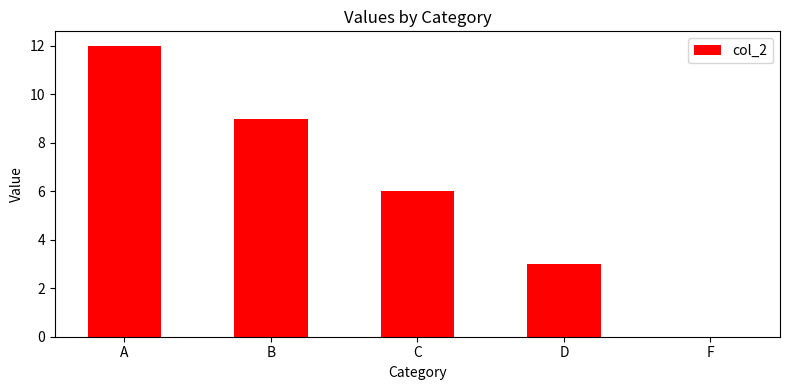

Which label corresponds to the largest value in the chart?

A